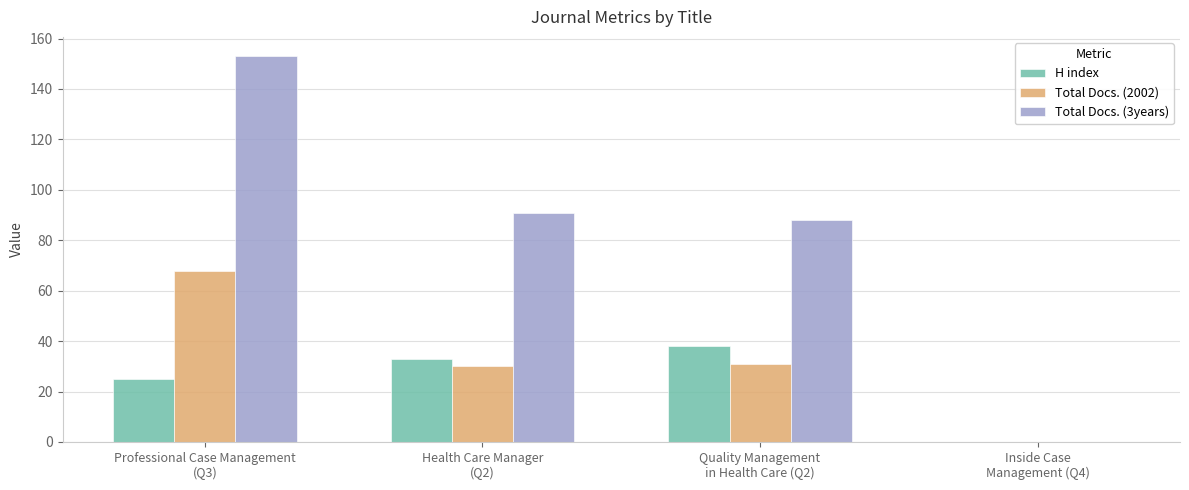

Are the bars grouped side by side (vs. stacked)?

Yes